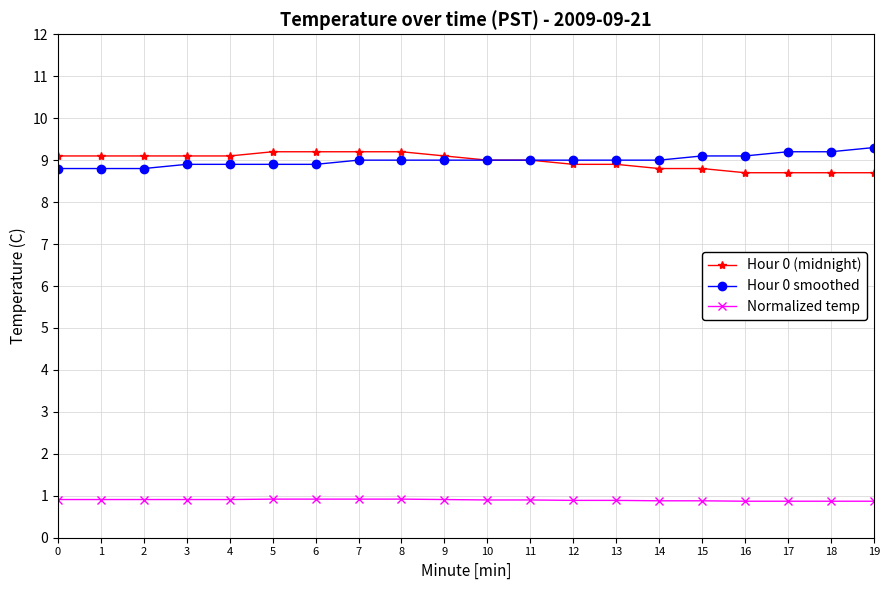

True or false: Normalized temp and Hour 0 smoothed cross at least once.

False